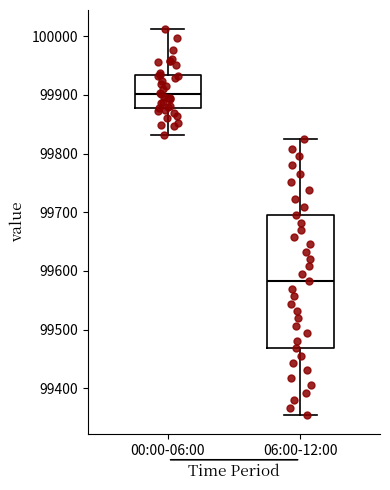

Which box has the lowest median line?

06:00-12:00